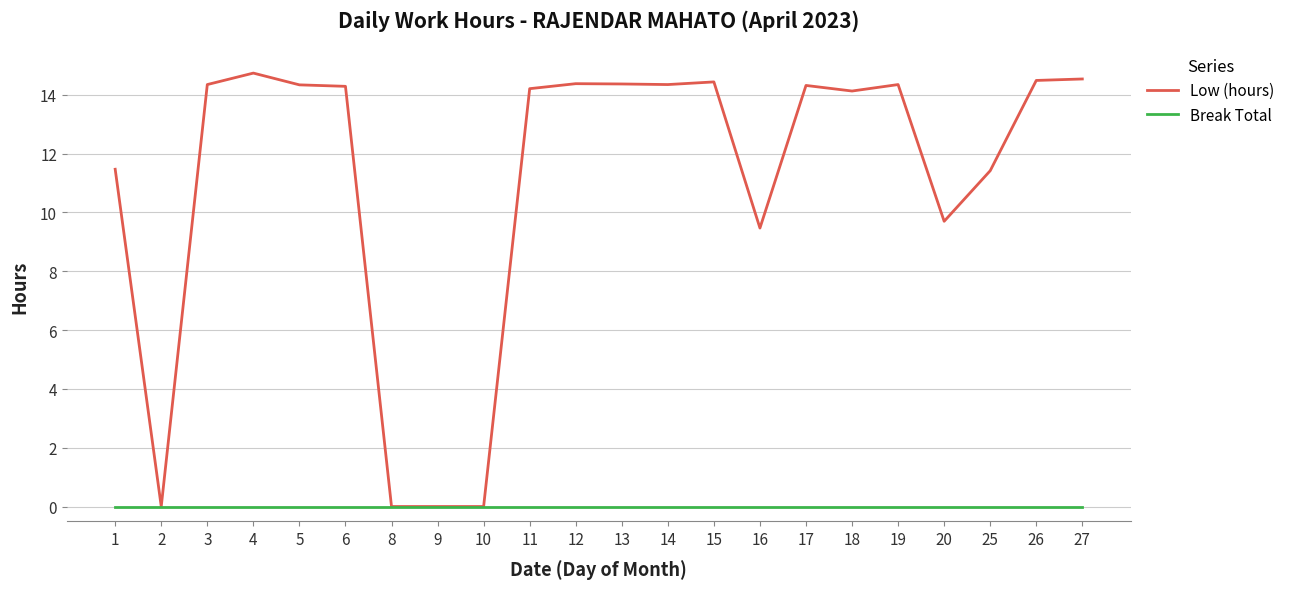

True or false: Break Total has a value of 0.0 at 14.

True